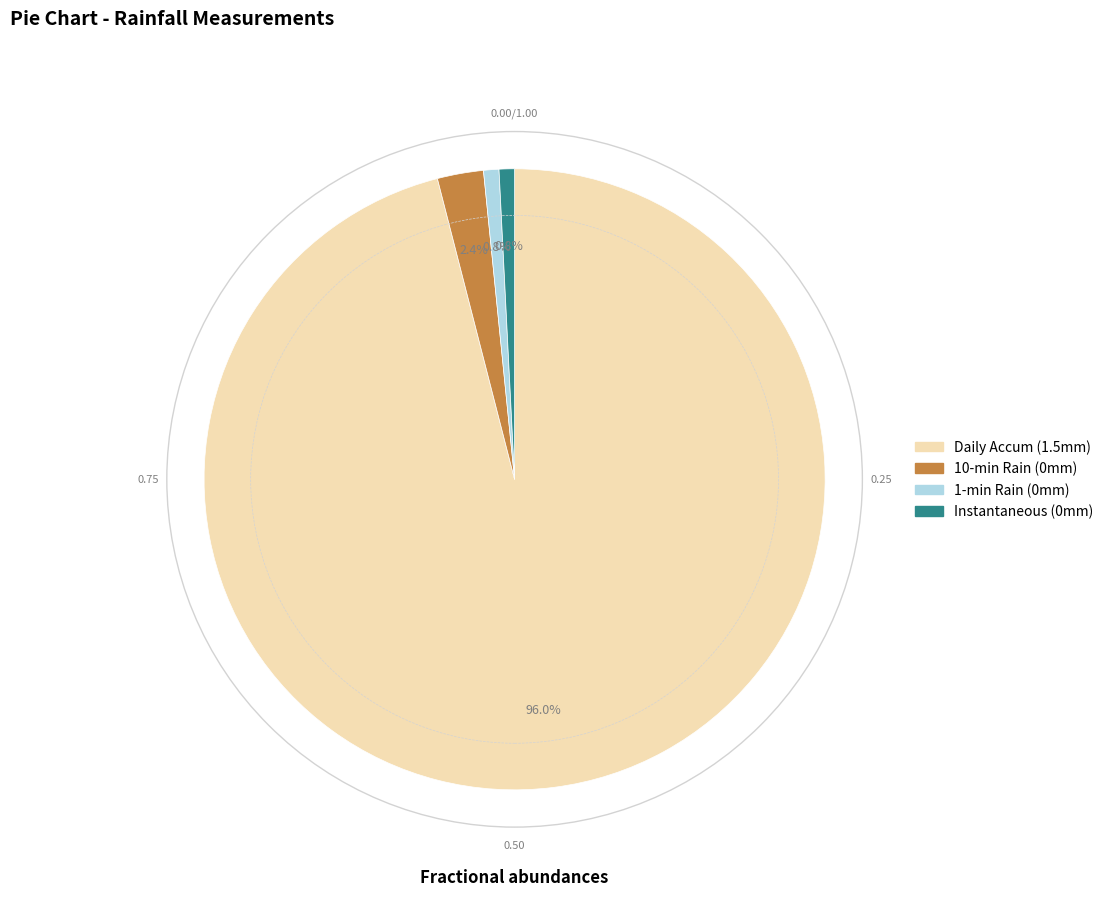

Does any single category account for the majority?

Yes